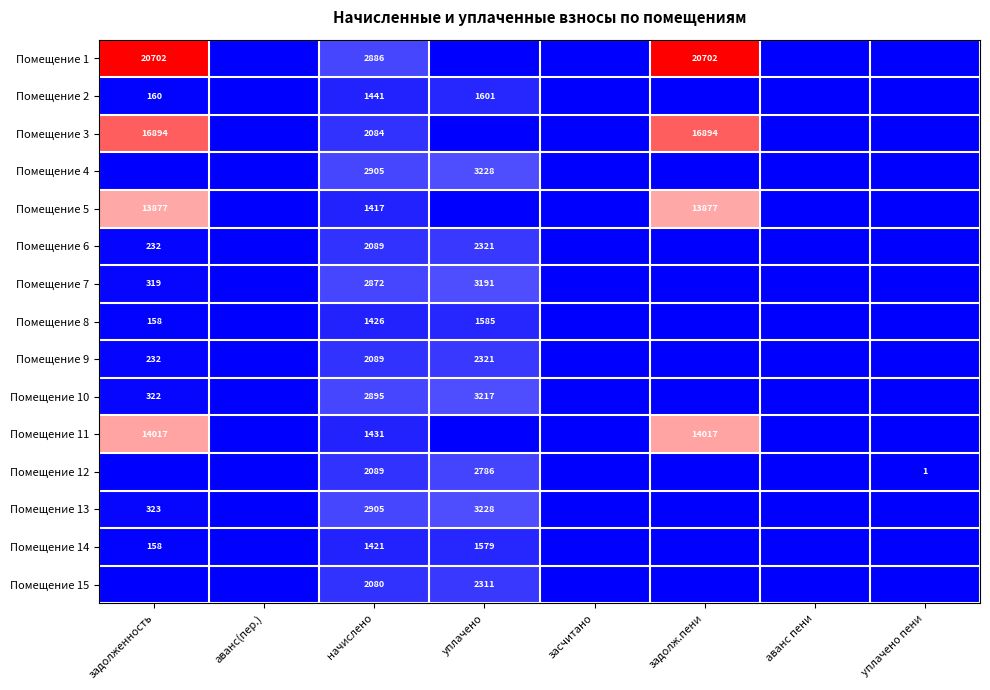

The Помещение 7 series shows 4230 at начислено. True or false?

False